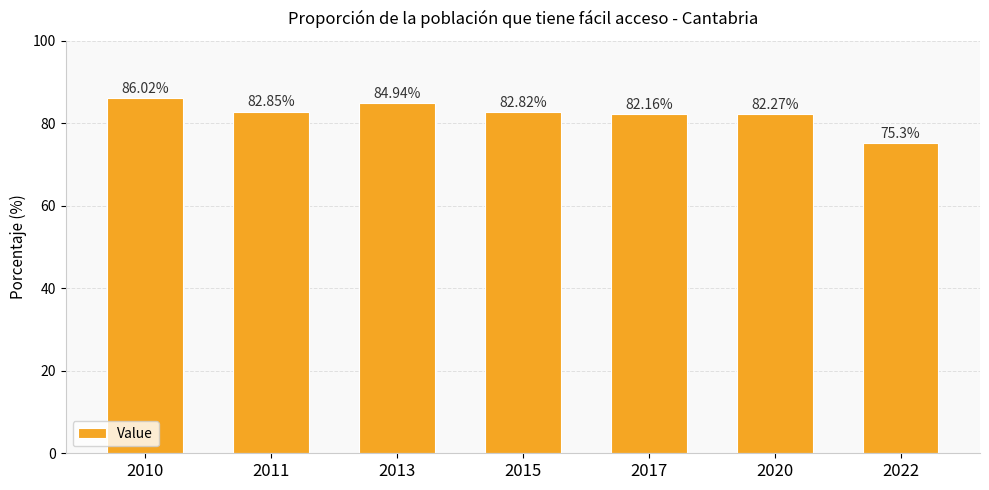

What is the sum of all values?

576.4